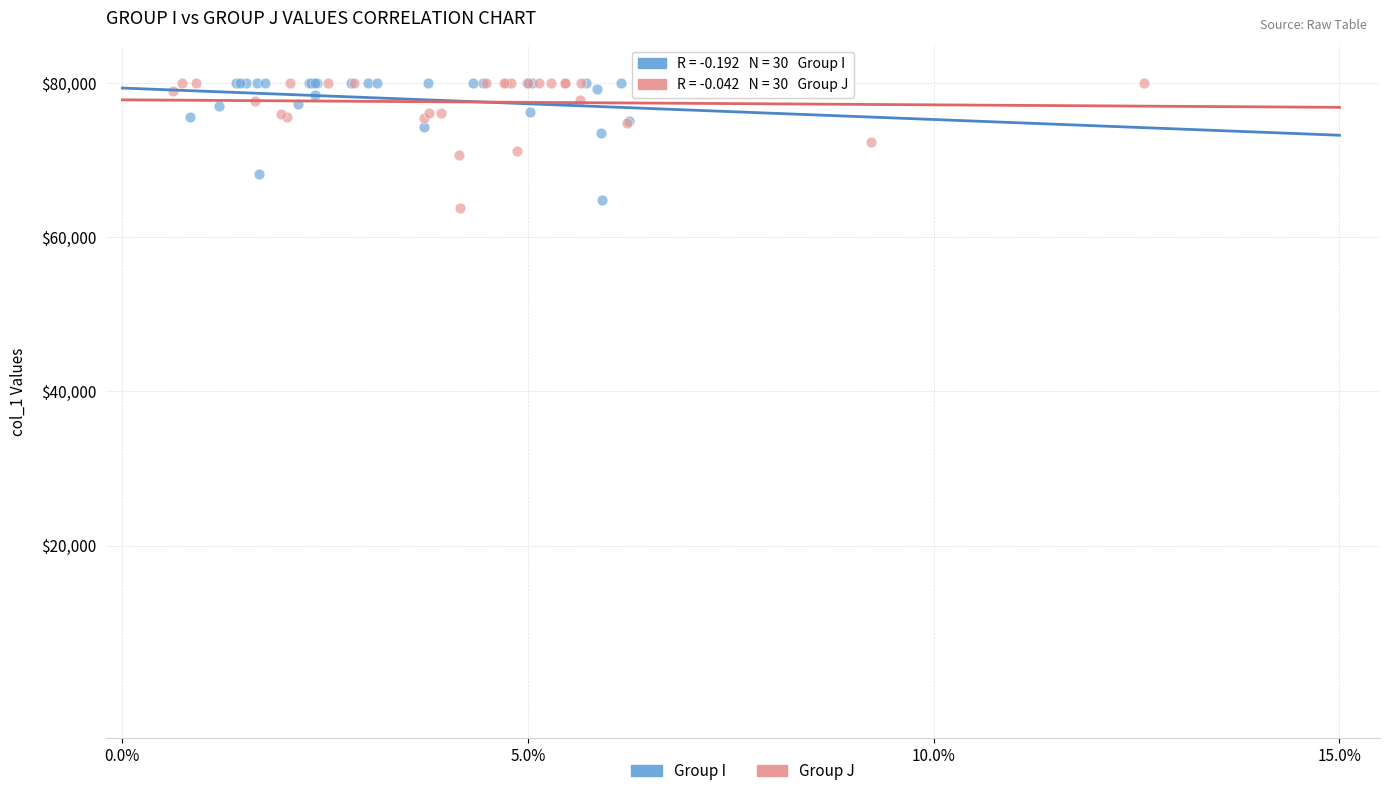

Which series has the largest Y range (max minus min)?

Group J